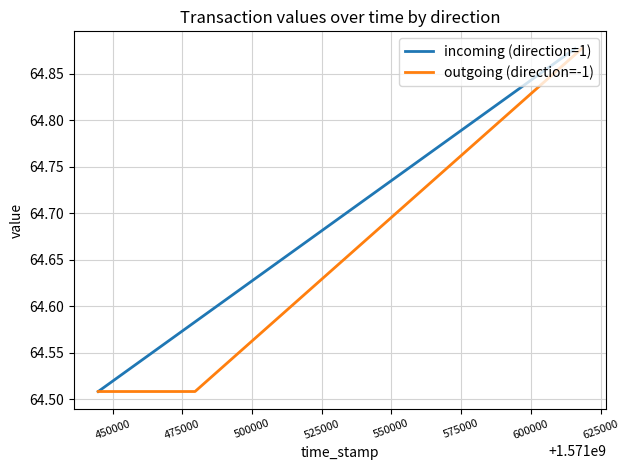

What are all the series names shown in the legend?

incoming (direction=1), outgoing (direction=-1)